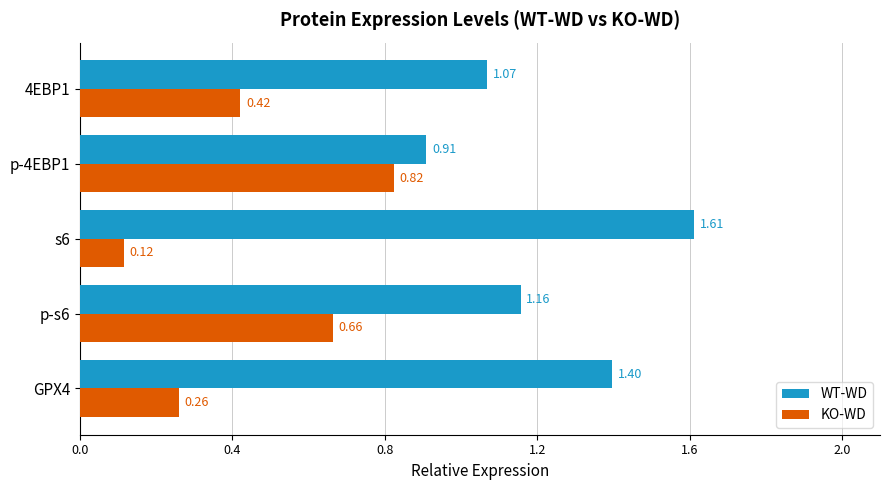

List the series in order of their peak value, lowest first.

KO-WD, WT-WD